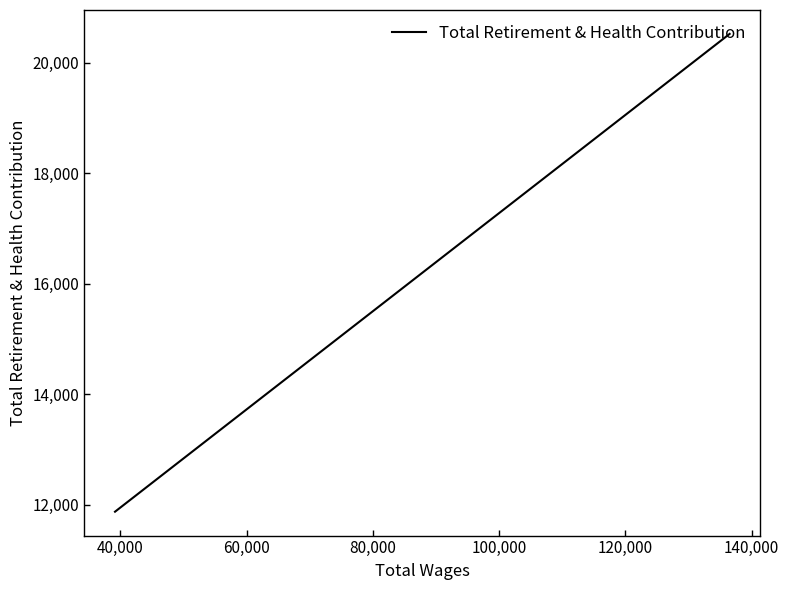

How many values exceed 14665?

2